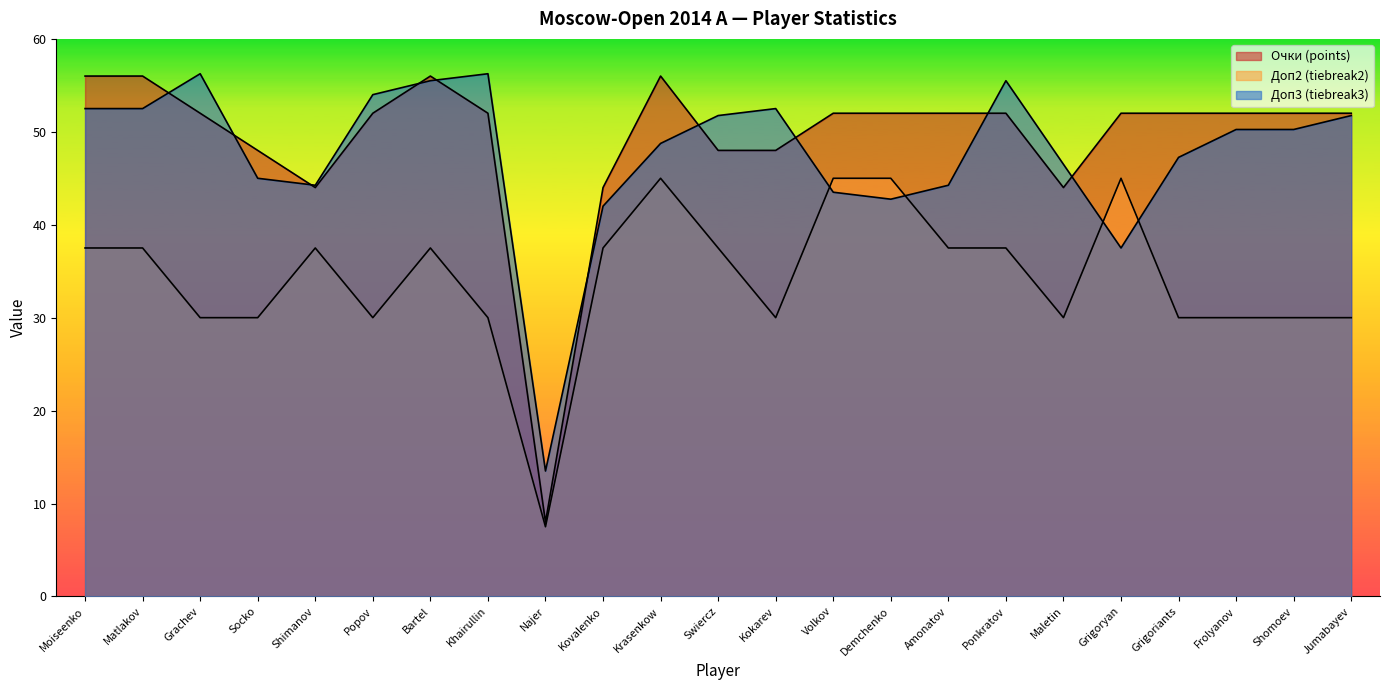

Reading left to right, extract all data points from this chart.

Очки: 56.0	56.0	52.0	48.0	44.0	52.0	56.0	52.0	8.0	44.0	56.0	48.0	48.0	52.0	52.0	52.0	52.0	44.0	52.0	52.0	52.0	52.0	52.0
Доп2: 37.5	37.5	30.0	30.0	37.5	30.0	37.5	30.0	7.5	37.5	45.0	37.5	30.0	45.0	45.0	37.5	37.5	30.0	45.0	30.0	30.0	30.0	30.0
Доп3: 52.5	52.5	56.2	45.0	44.2	54.0	55.5	56.2	13.5	42.0	48.8	51.8	52.5	43.5	42.8	44.2	55.5	46.5	37.5	47.2	50.2	50.2	51.8